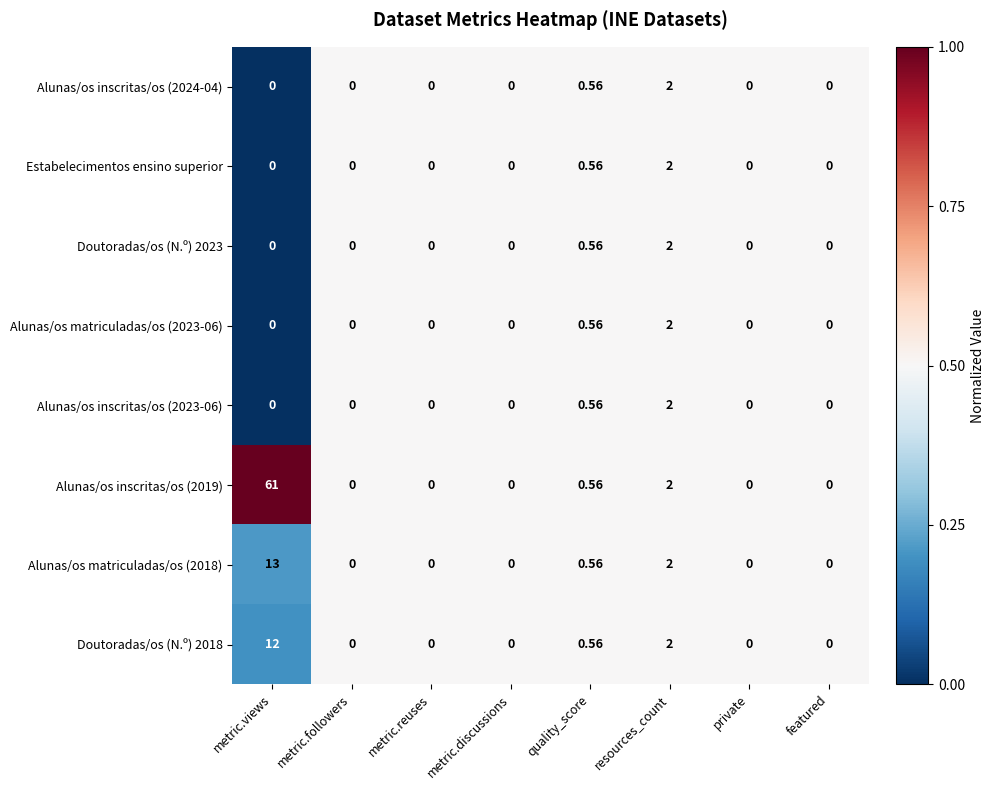

Is the value of Estabelecimentos ensino superior at metric.reuses greater than the value of Alunas/os matriculadas/os (2018) at quality_score?

No